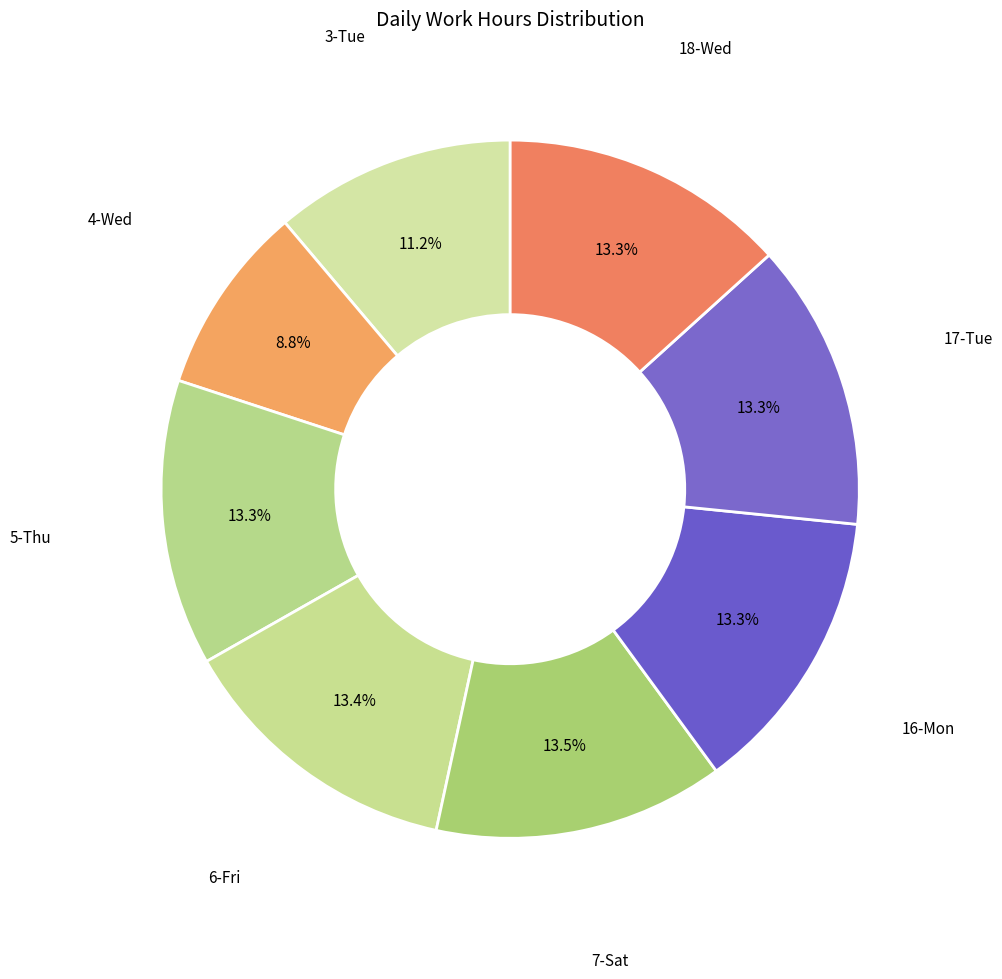

How many segments does this pie chart have?

8